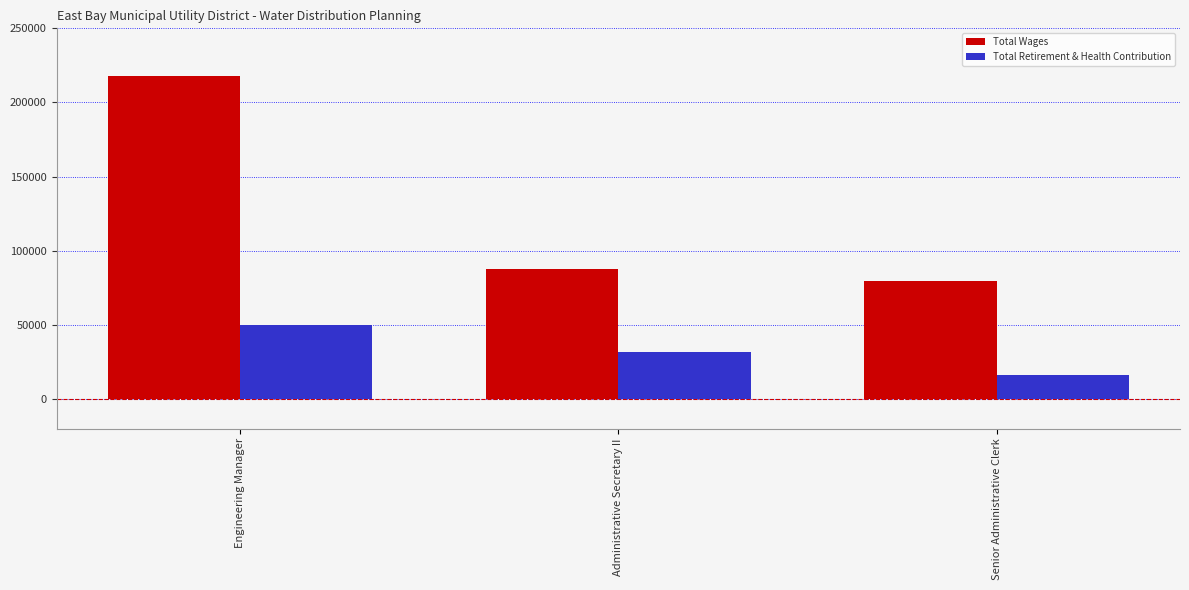

What is the spread (max minus min) of values at Senior Administrative Clerk?

63358